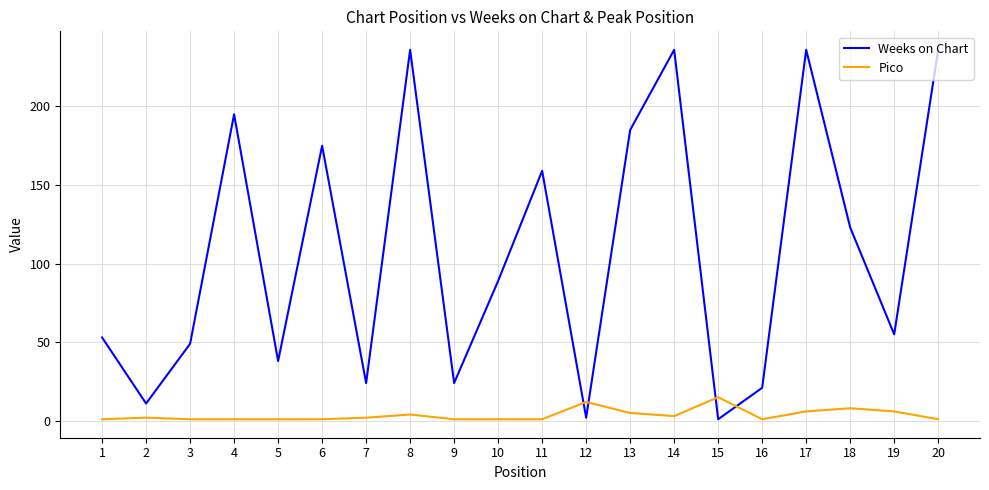

Which series changed the most between 4 and 14?

Weeks on Chart